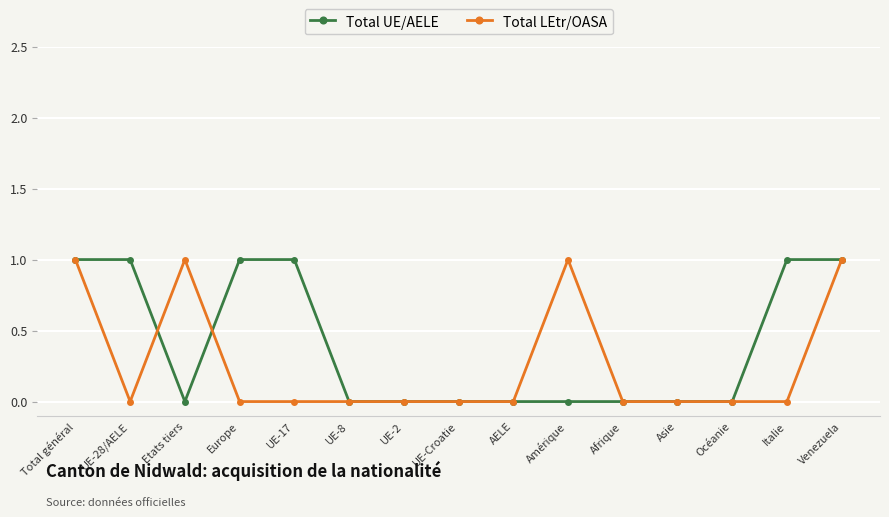

Count the number of categories in the chart.

15